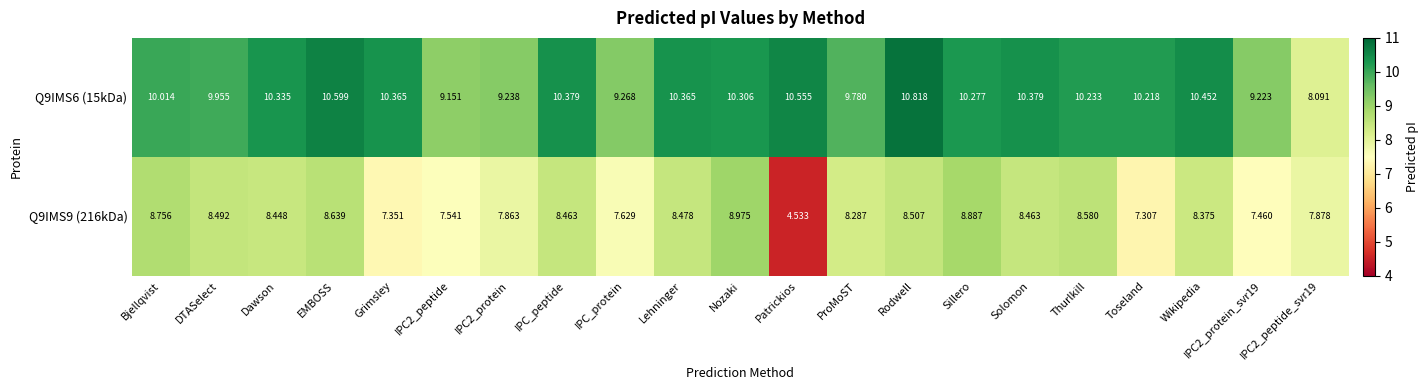

At which category is the sum across all series the highest?

Rodwell